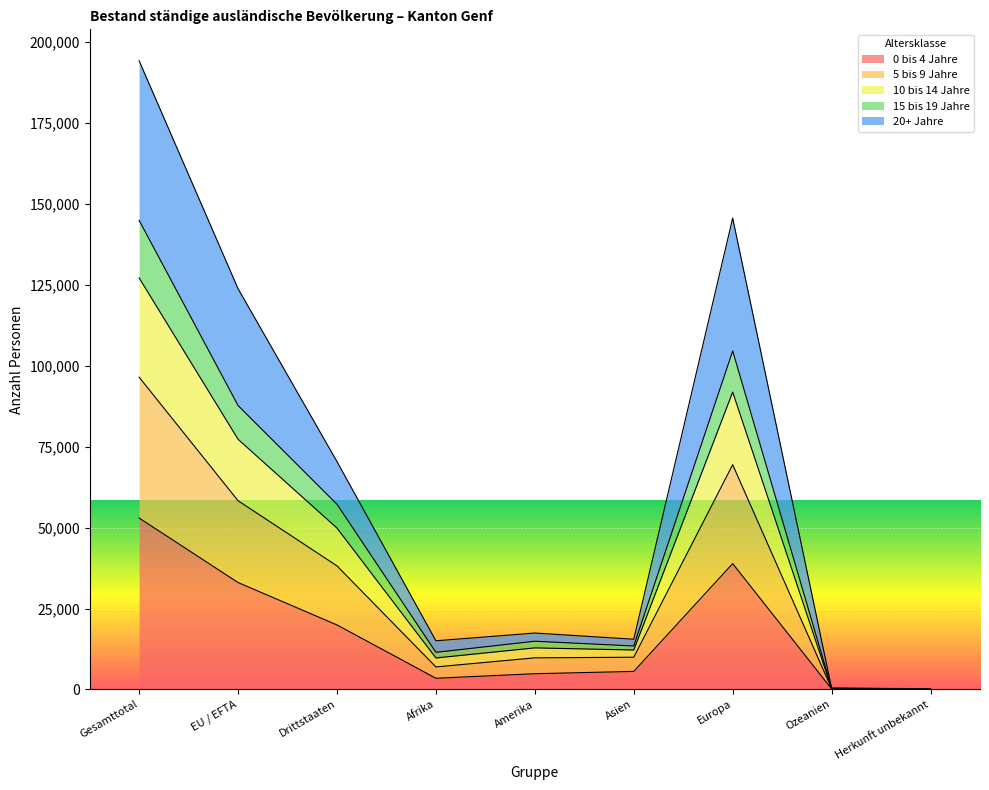

The 10 bis 14 Jahre series shows 184435 at Europa. True or false?

False